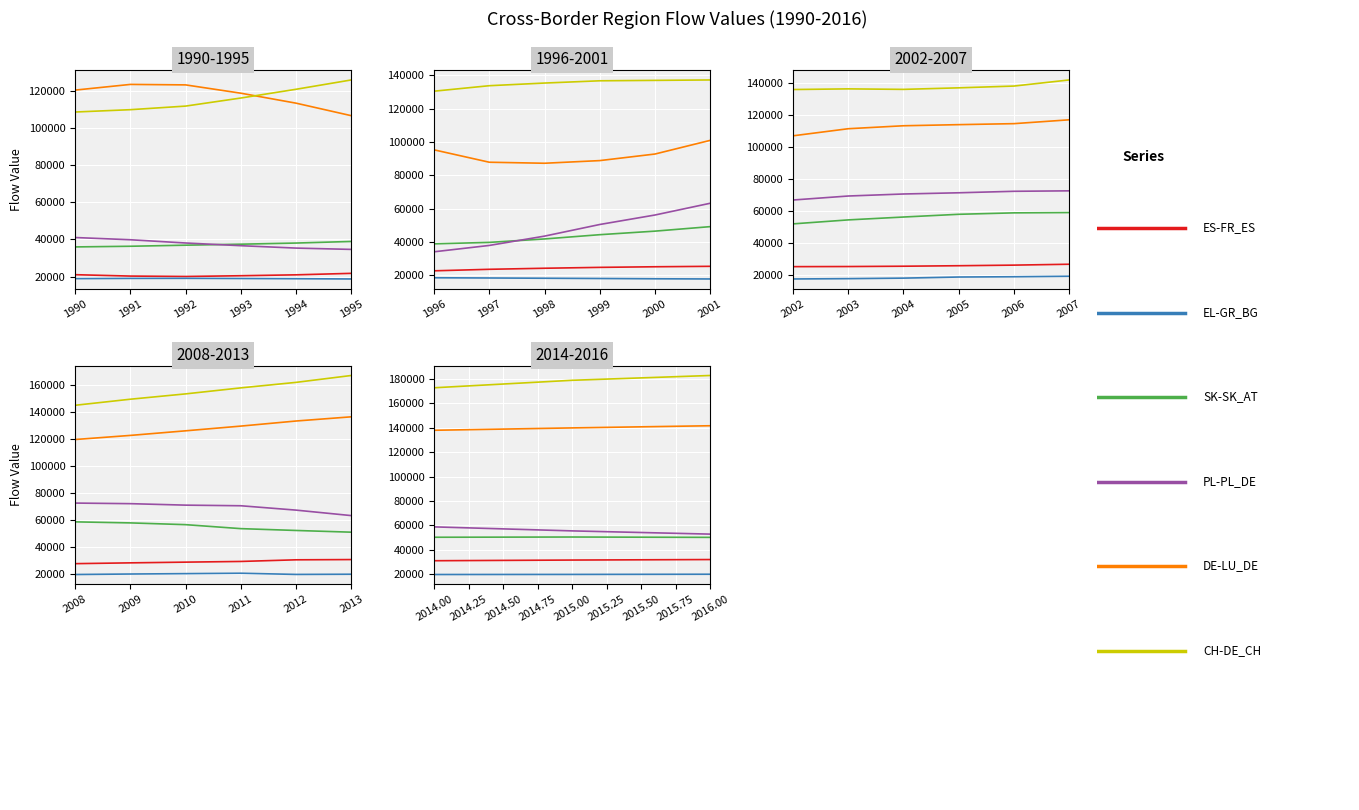

Which series has the largest total across all categories?

CH-DE_CH